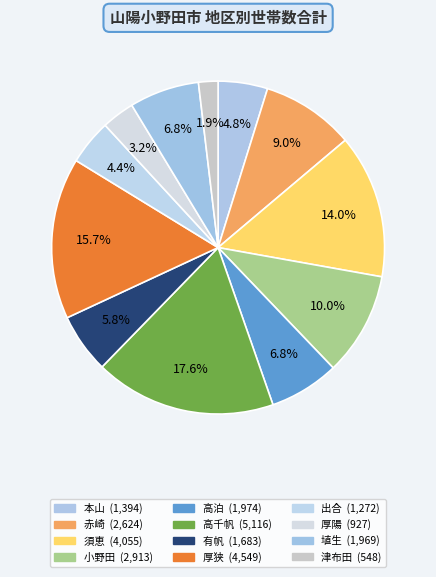

Is there any slice that represents more than half of the pie?

No